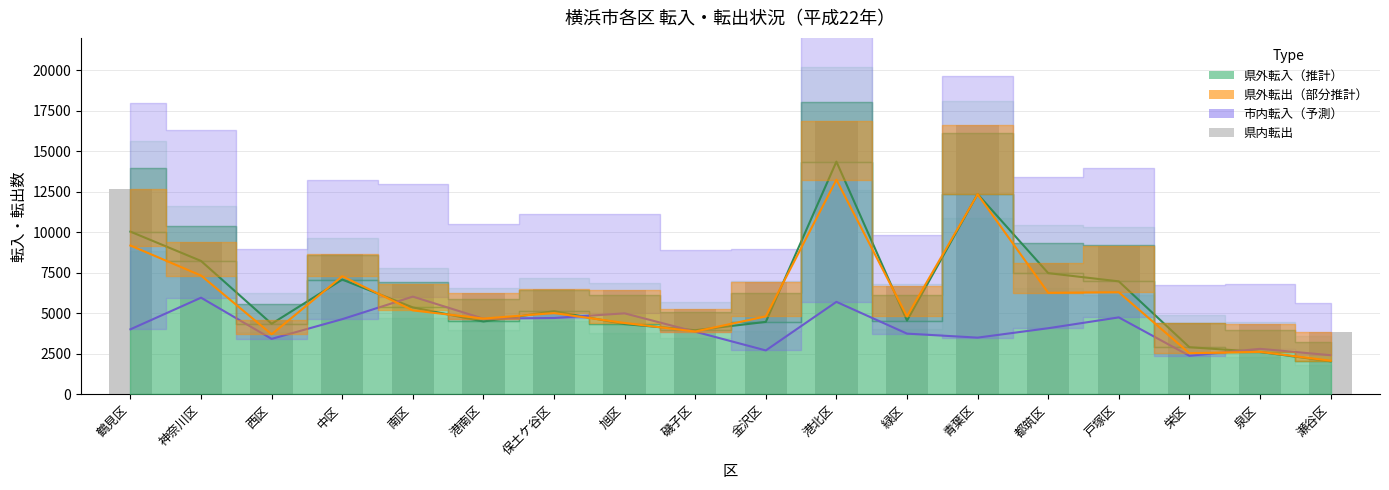

Read the 市内転入 value at 鶴見区, to the nearest 100.

4000